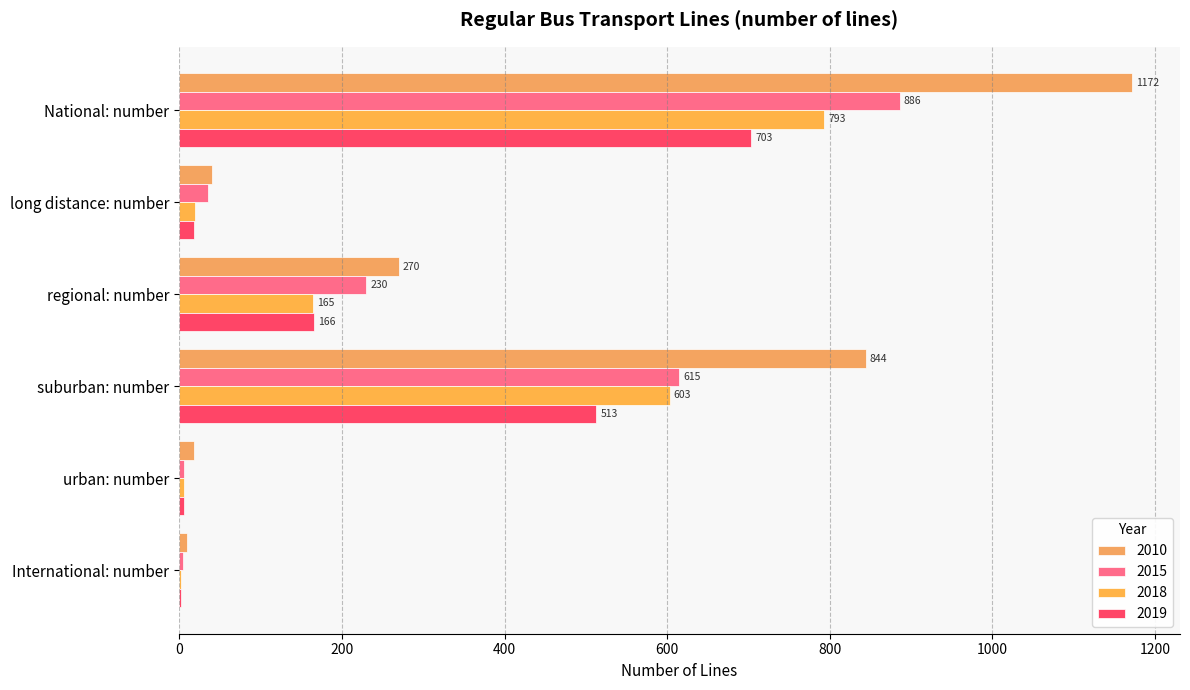

How many categories are shown in the chart?

6